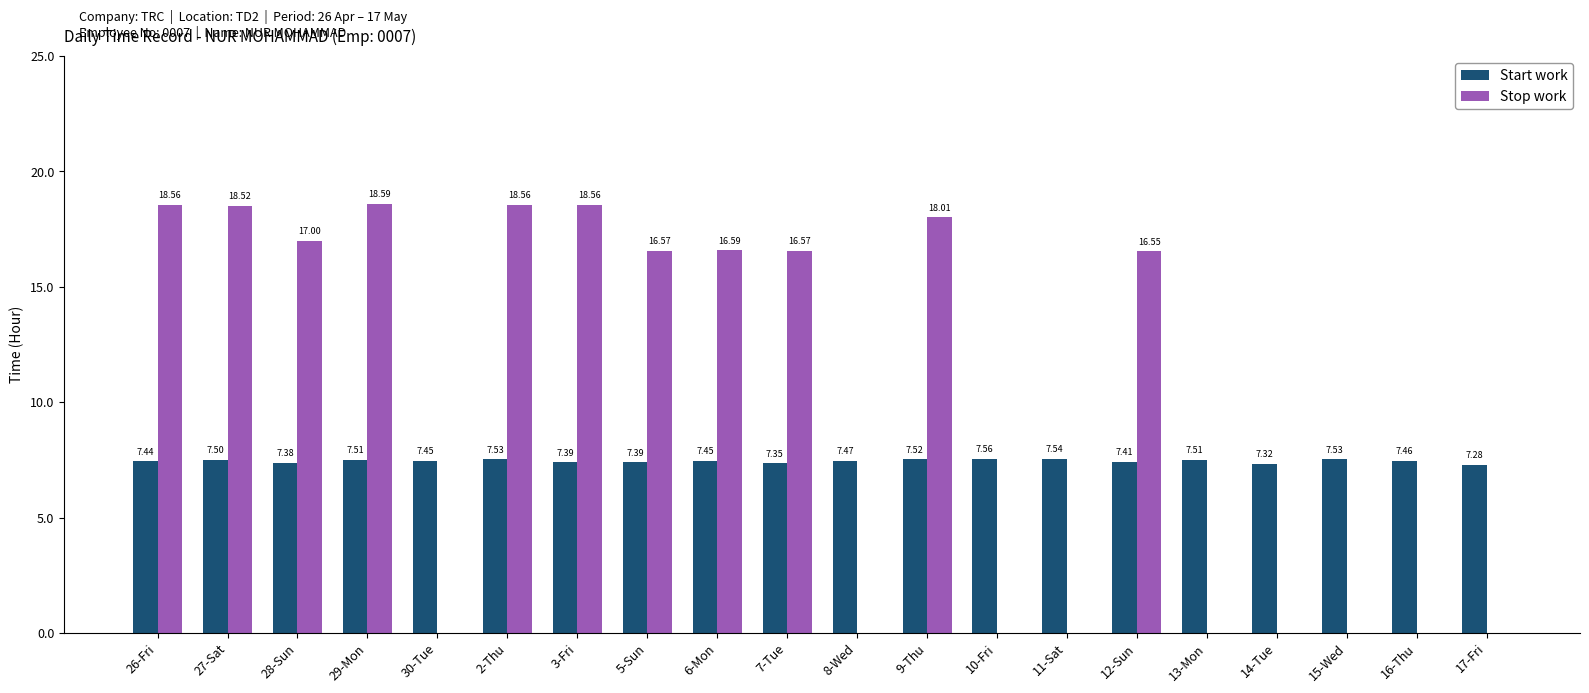

Are the bars grouped side by side (vs. stacked)?

Yes